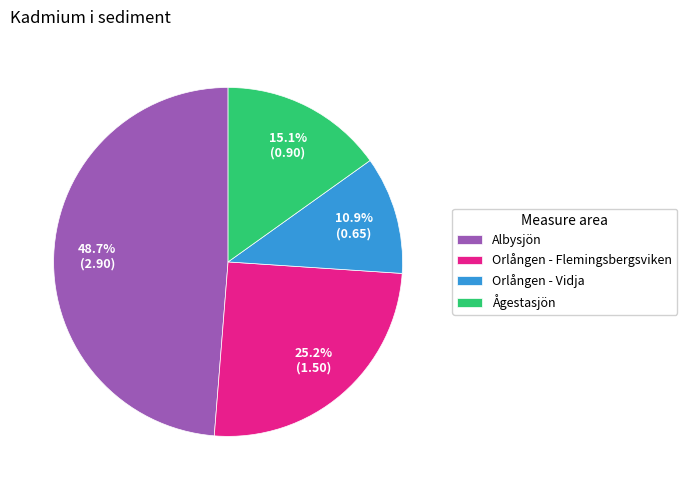

Does Ågestasjön account for over 50% of the chart?

No